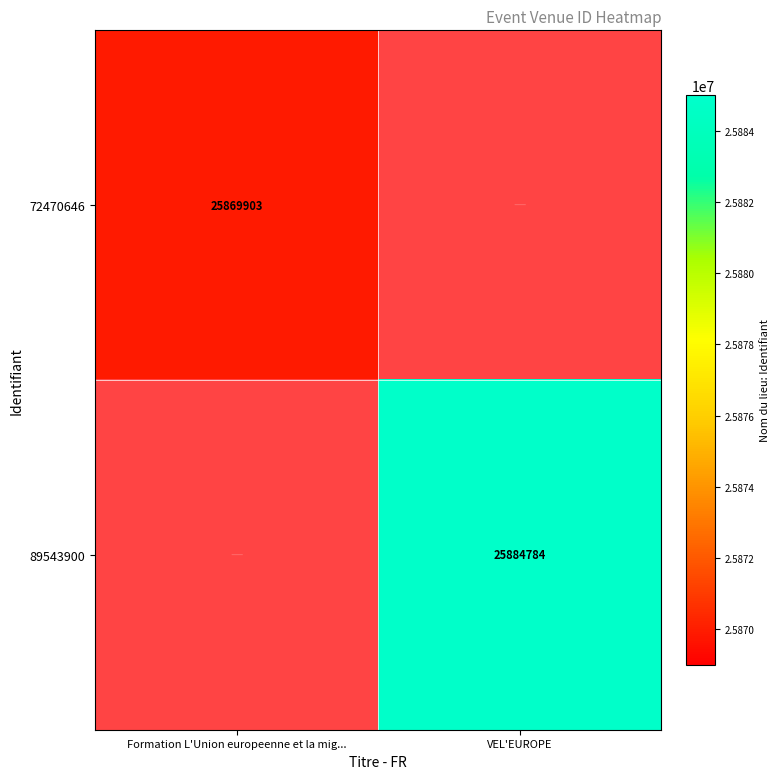

Where is 72470646 nearest to the value 25869903?

Formation L'Union europeenne et la mig...